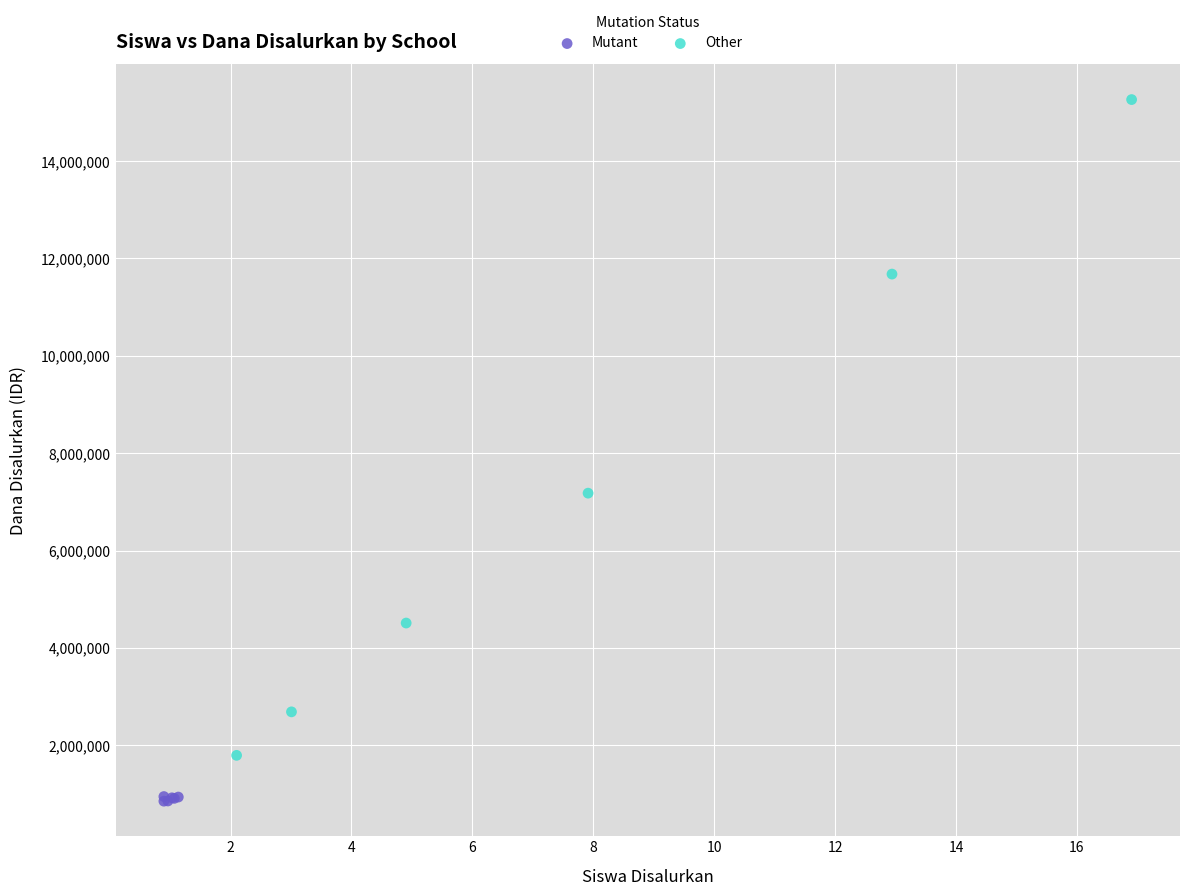

Which series reaches the maximum Y coordinate?

Other